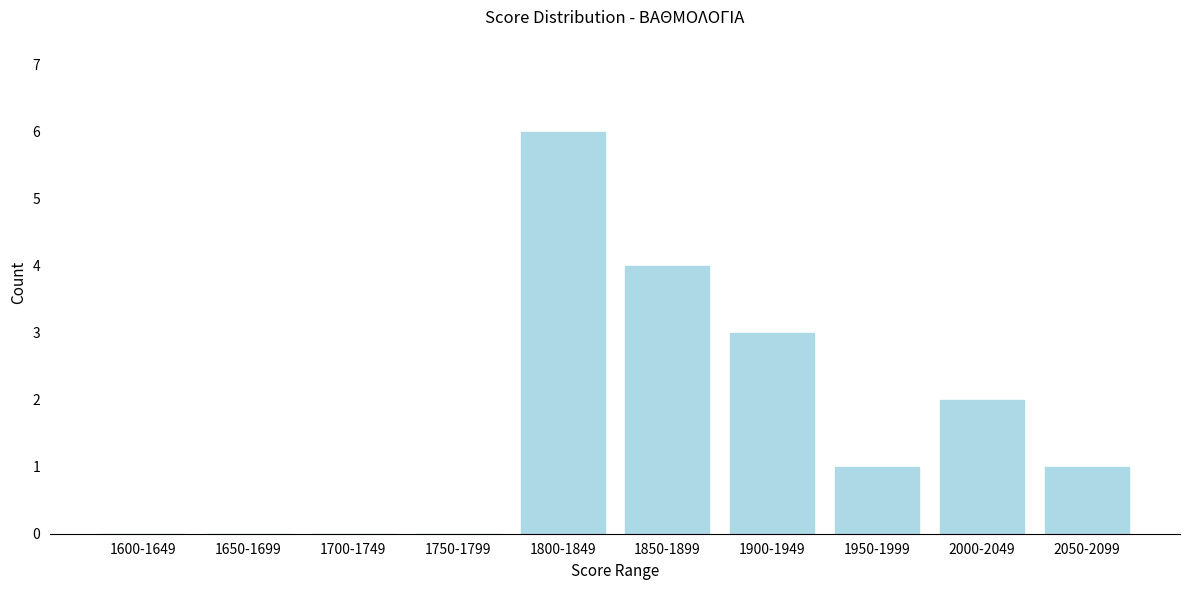

Reading left to right, extract all data points from this chart.

1600-1649=0	1650-1699=0	1700-1749=0	1750-1799=0	1800-1849=6	1850-1899=4	1900-1949=3	1950-1999=1	2000-2049=2	2050-2099=1